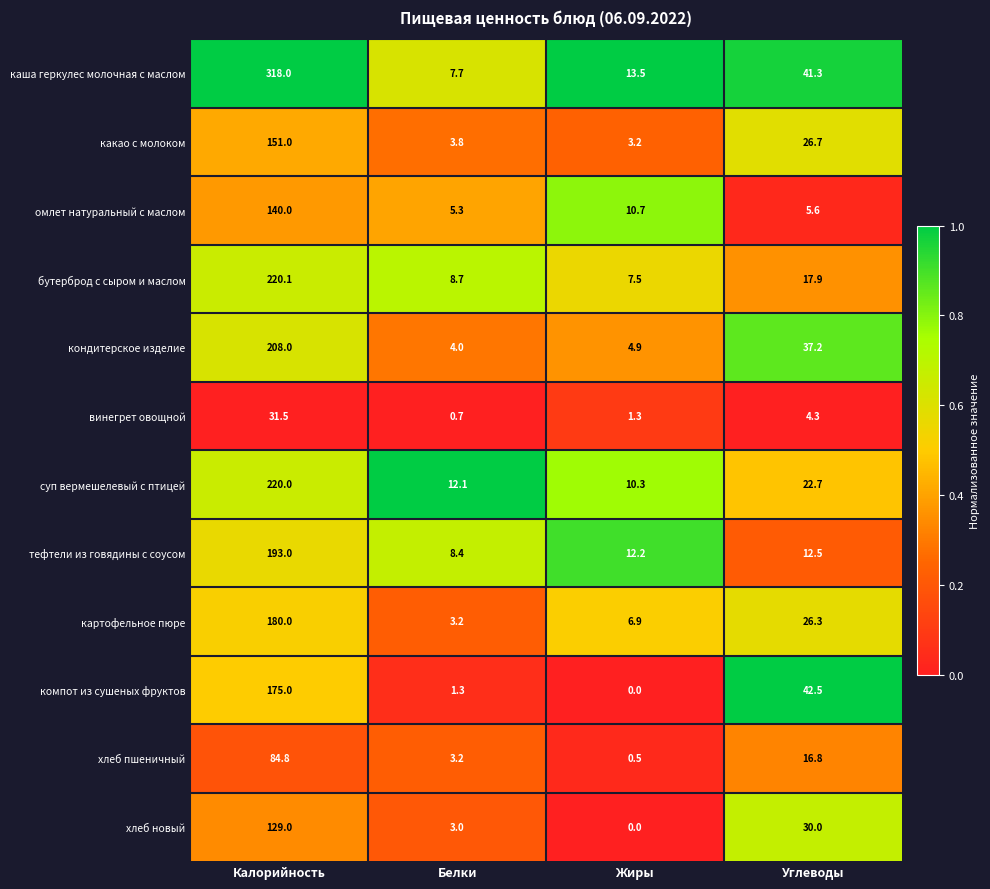

The value of тефтели из говядины с соусом at Белки is 13.7. True or false?

False